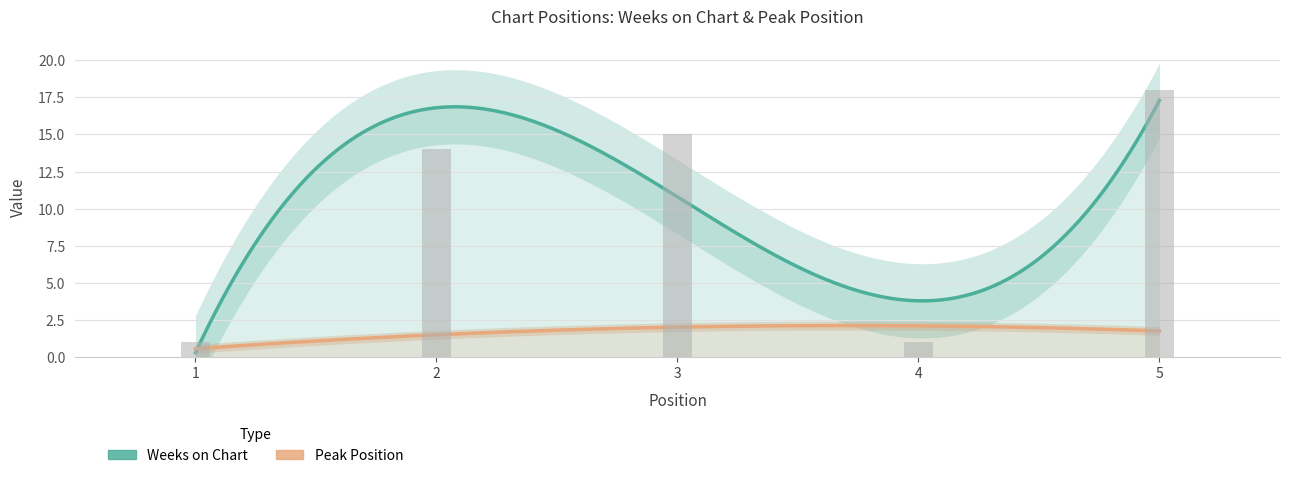

Which category has the highest value across all series?

5